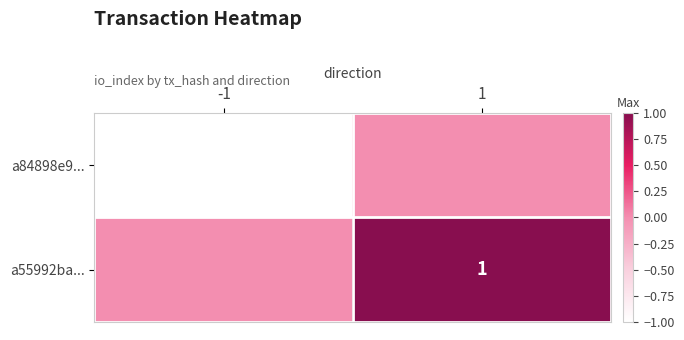

The value of a55992ba... at 1 is 0. True or false?

False